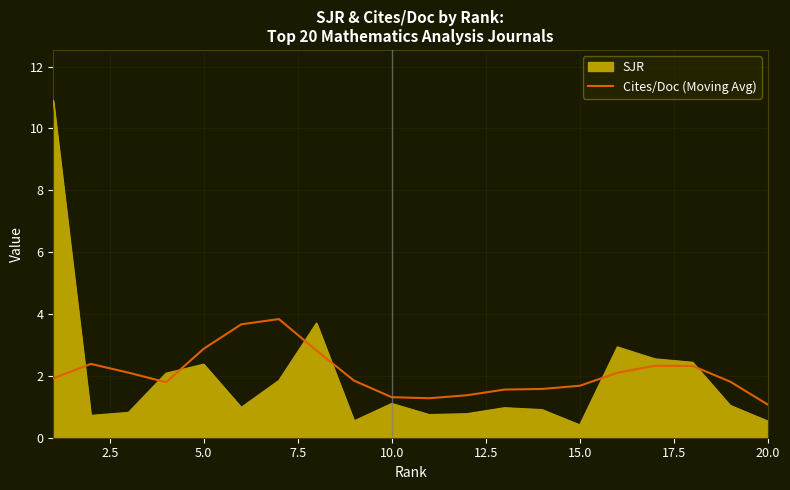

Rank the series by their maximum value, from lowest to highest.

Cites/Doc (Moving Avg), SJR